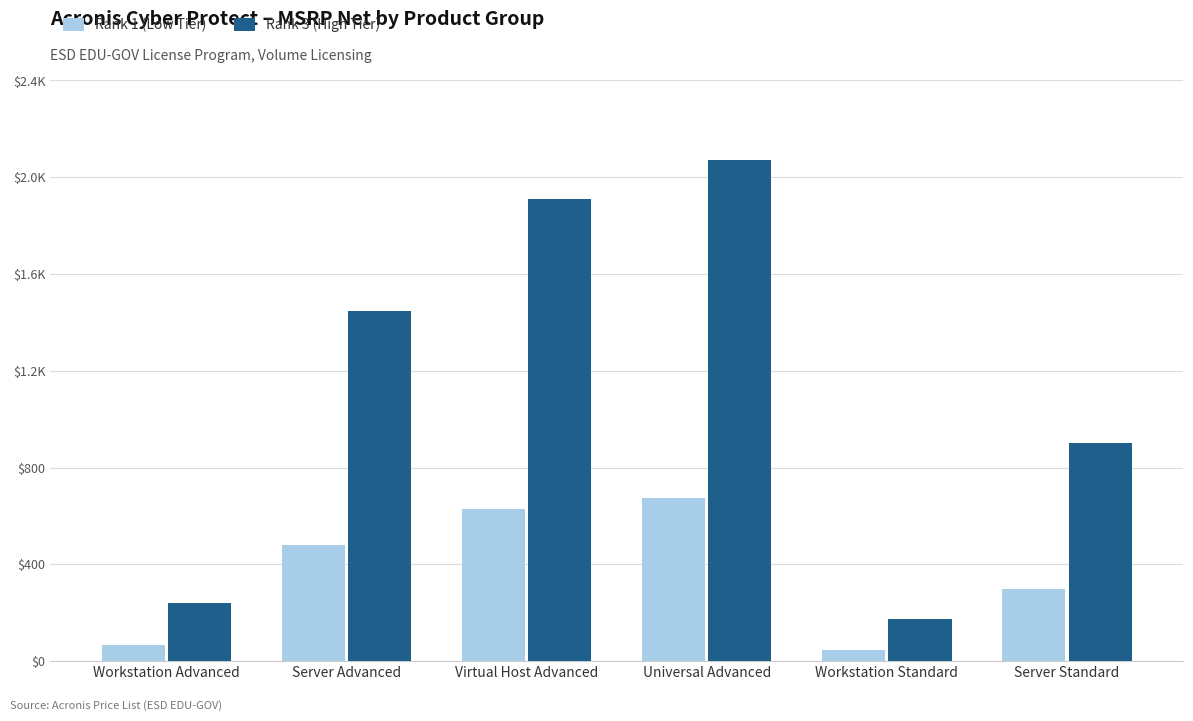

Where is Rank 3 (High Tier) nearest to the value 1120?

Server Standard